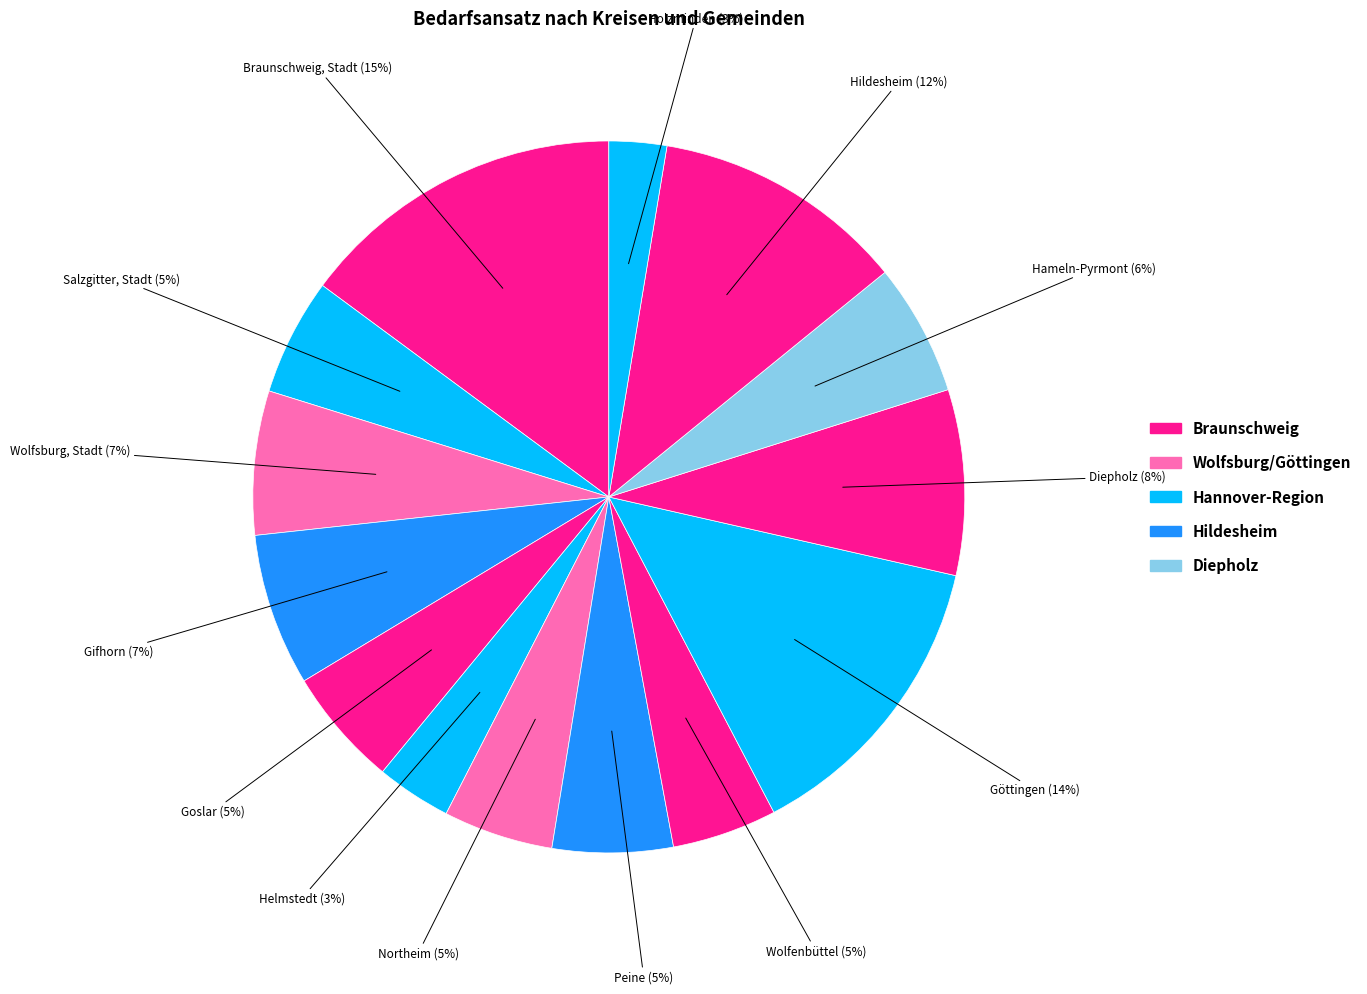

To the nearest percent, what portion does Göttingen represent?

14%